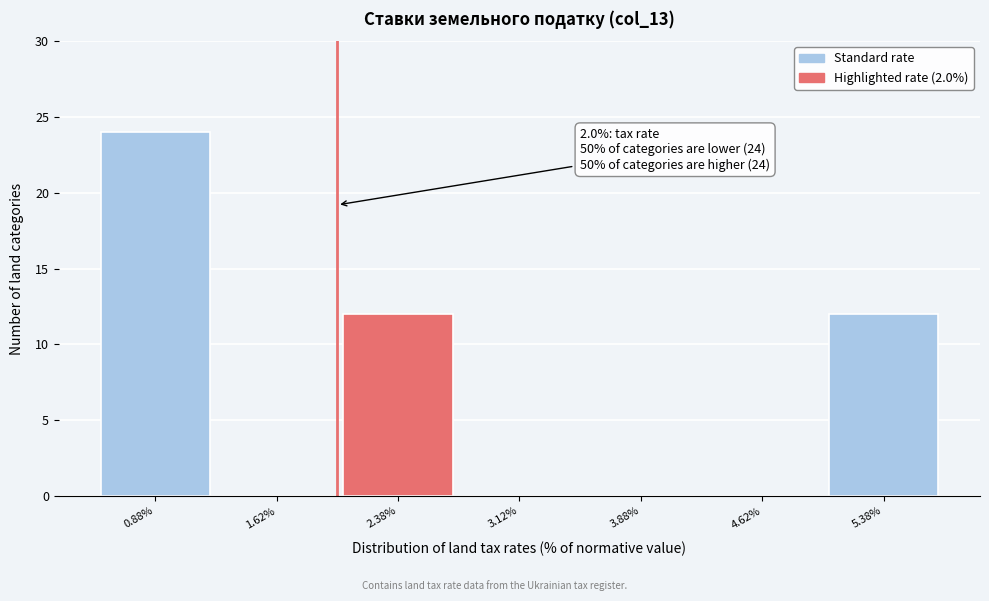

Which range on the x-axis has the tallest bar?

0.50 to 1.25